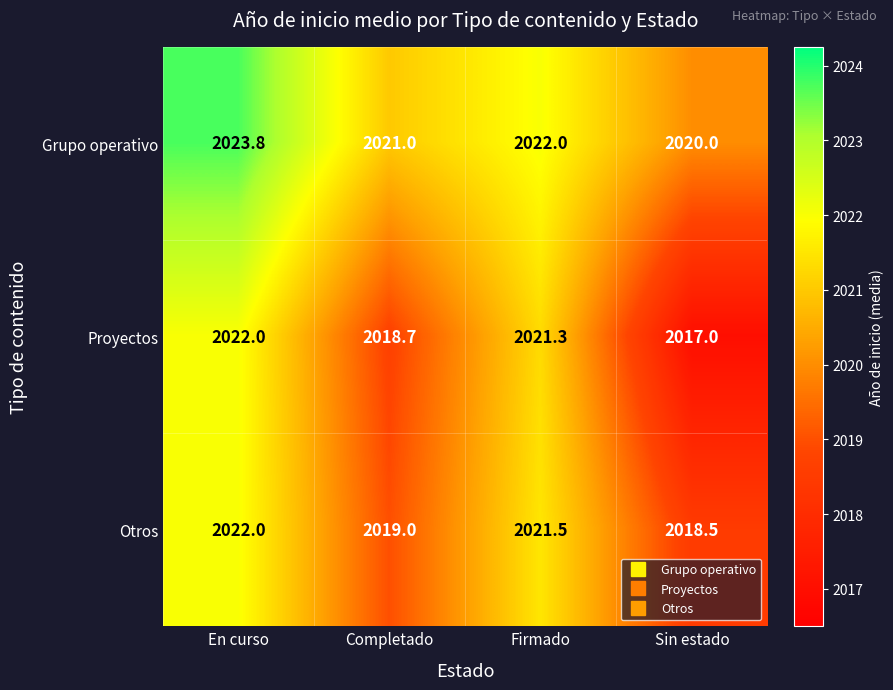

What value does the Grupo operativo series have at En curso?

2023.8